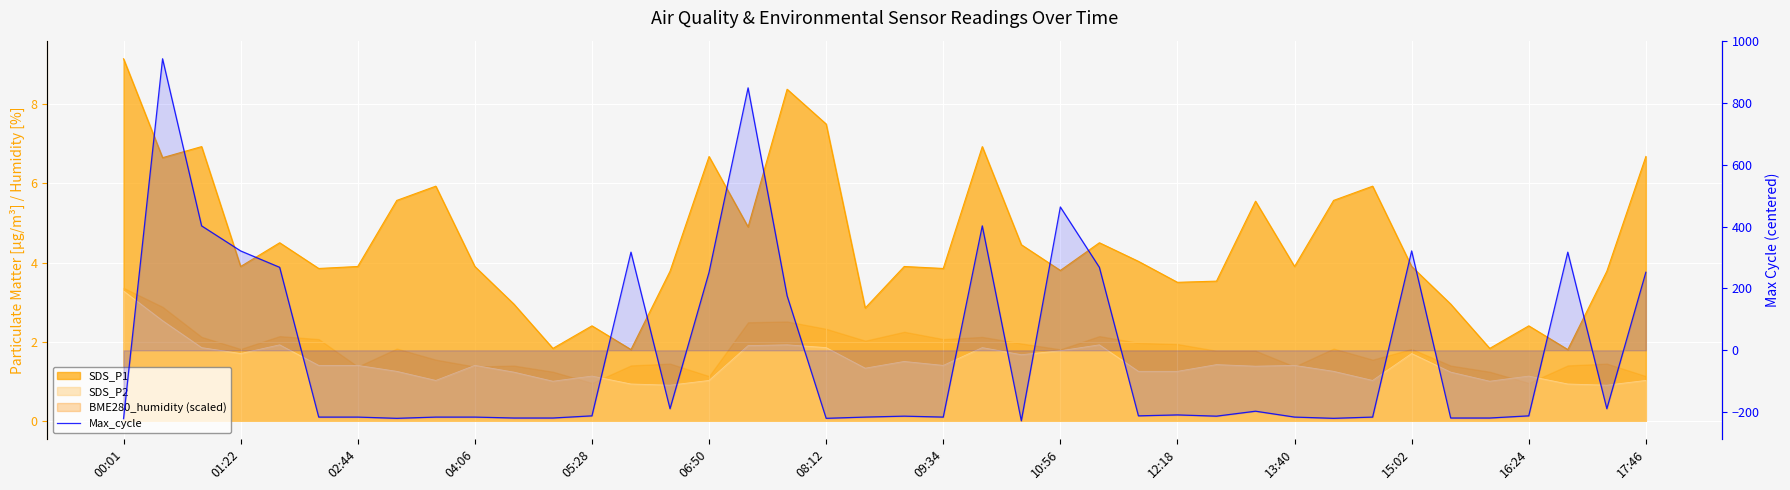

How many data points are above -211?

18